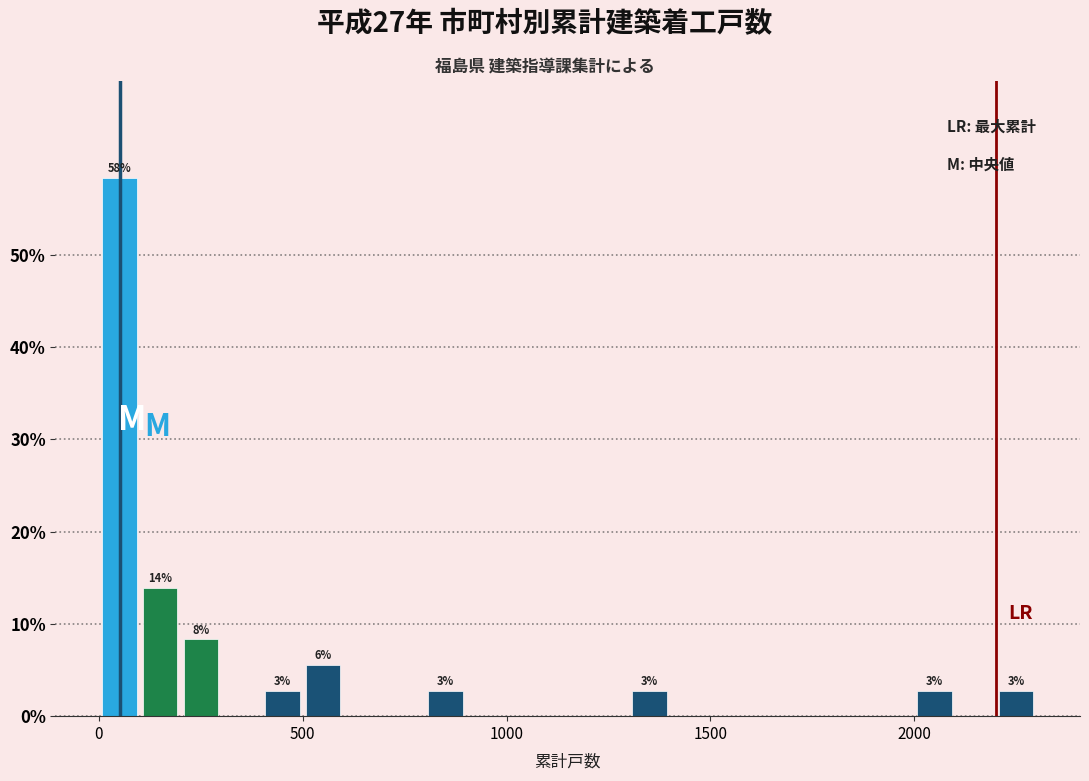

Read against the x-axis, roughly where is the centre of the tallest bar?

50